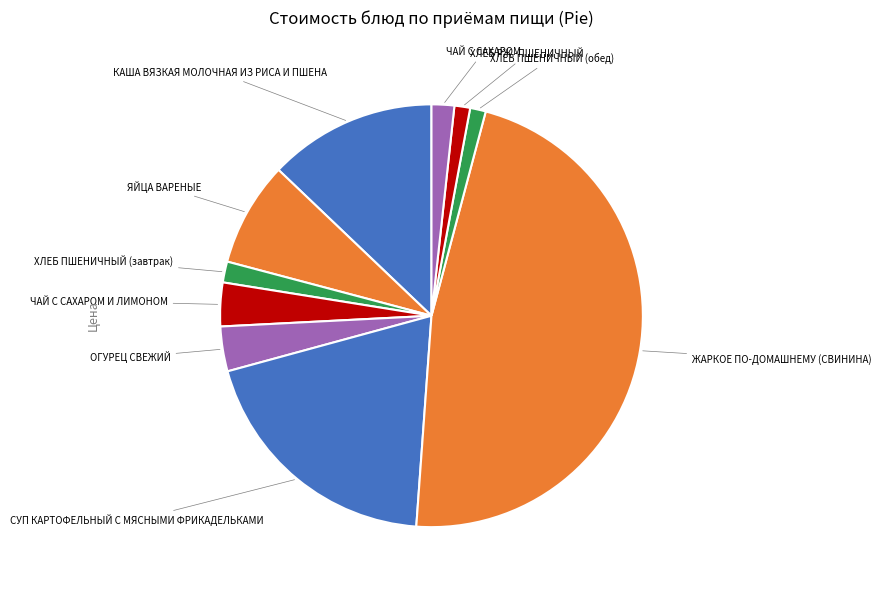

How many segments does this pie chart have?

10